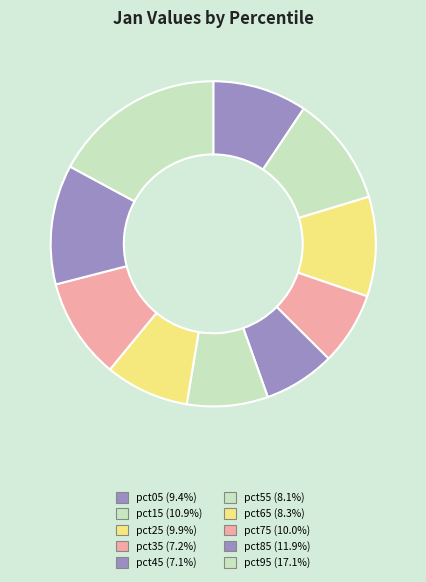

Rank the categories by value from highest to lowest.

pct95, pct85, pct15, pct75, pct25, pct05, pct65, pct55, pct35, pct45